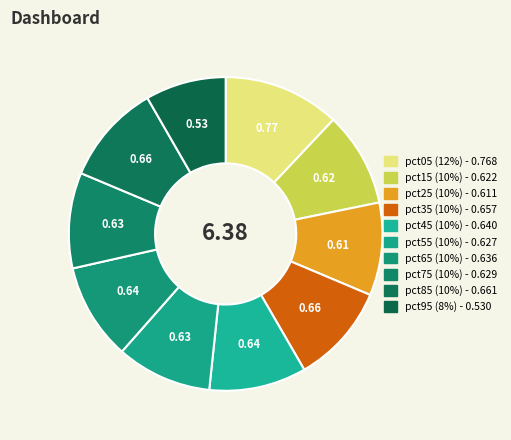

To the nearest percent, what is the difference between the pct05 and pct85 slice percentages?

2%